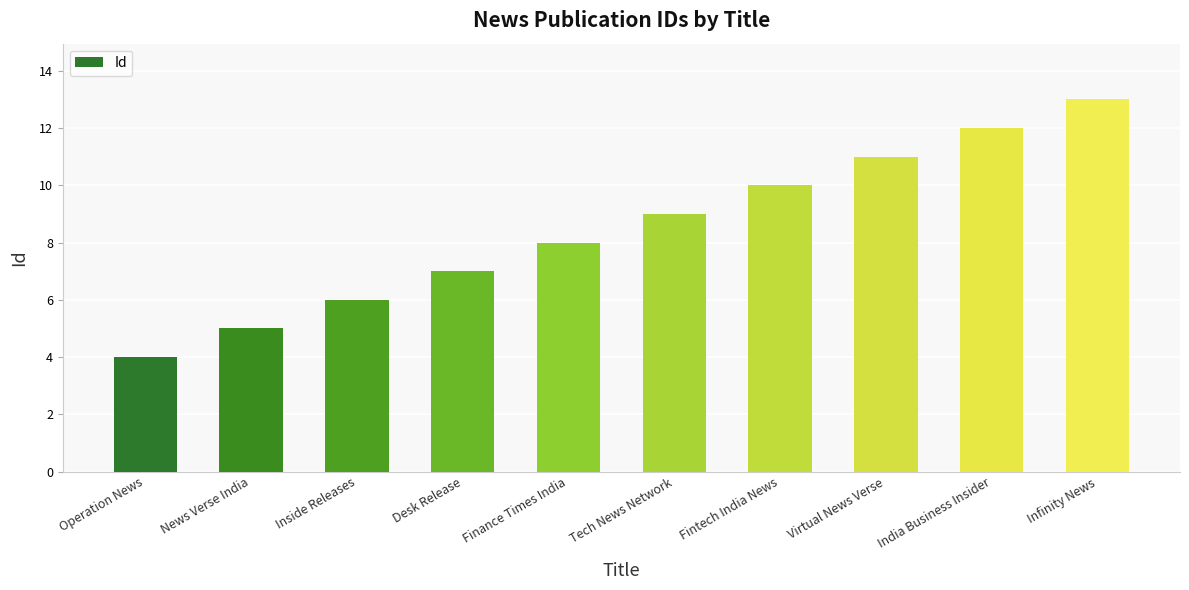

Reading left to right, extract all data points from this chart.

Operation News=4	News Verse India=5	Inside Releases=6	Desk Release=7	Finance Times India=8	Tech News Network=9	Fintech India News=10	Virtual News Verse=11	India Business Insider=12	Infinity News=13